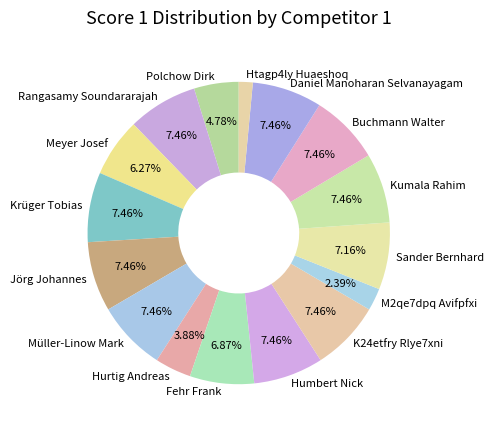

Is there a majority slice in this chart?

No